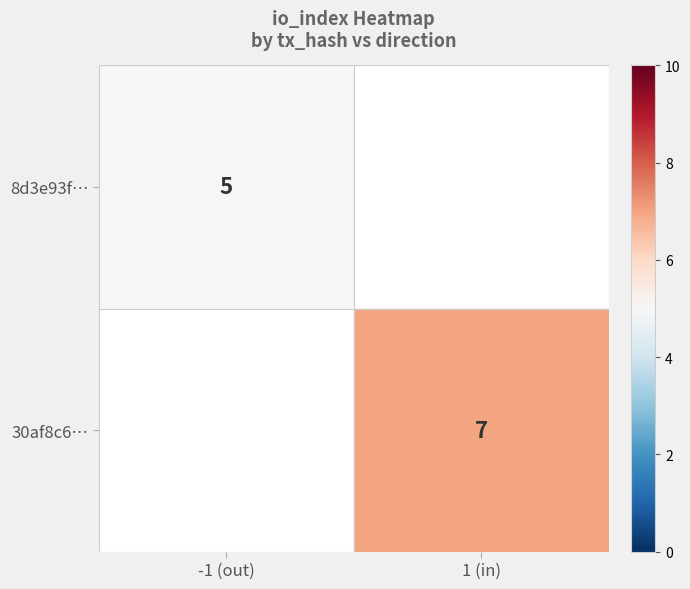

True or false: 30af8c628df117f82595b2234ad438c8fb84f2f has a value of 7 at io_index.

True